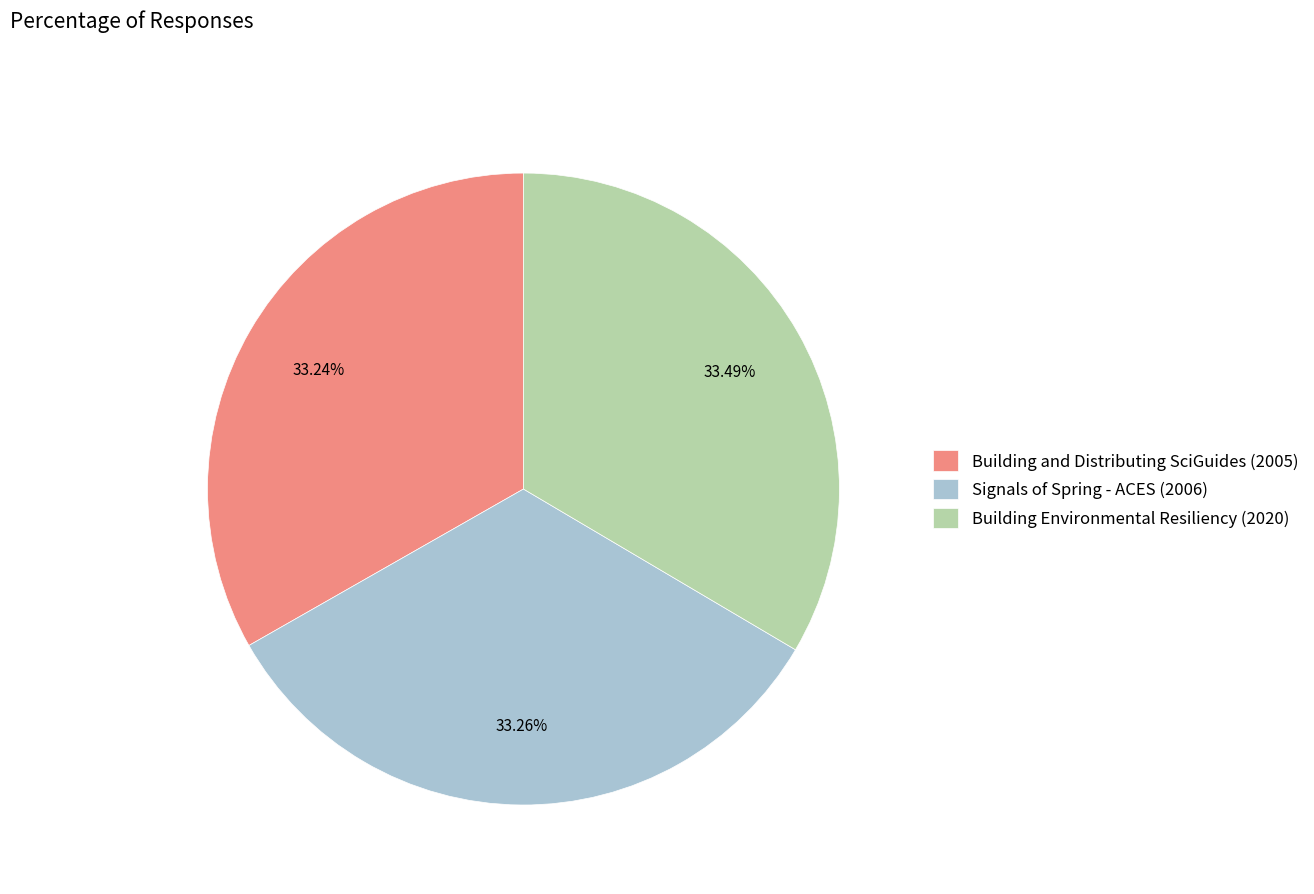

What is the total percentage of Building Environmental Resiliency (2020) and Signals of Spring - ACES (2006)?

66.8%